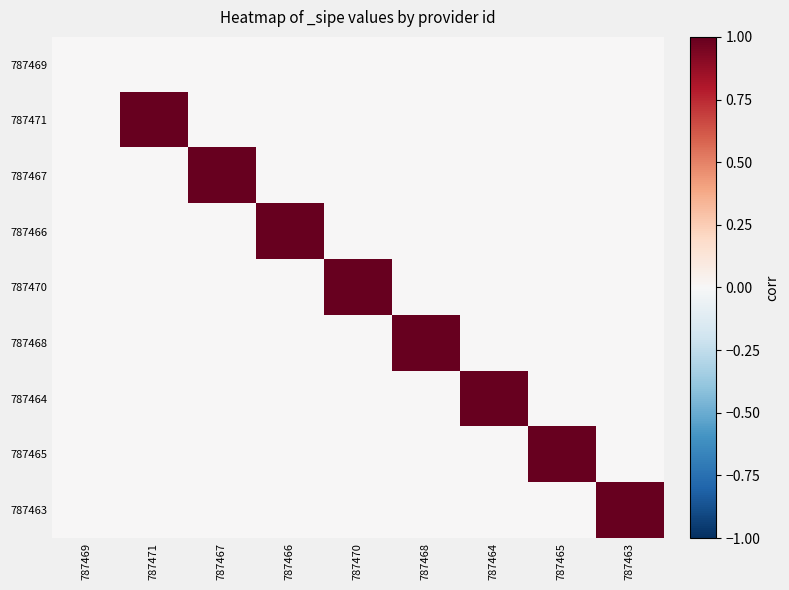

Reading left to right, what are all the values shown in this chart?

787469: 787469=0	787471=0	787467=0	787466=0	787470=0	787468=0	787464=0	787465=0	787463=0
787471: 787469=0	787471=1	787467=0	787466=0	787470=0	787468=0	787464=0	787465=0	787463=0
787467: 787469=0	787471=0	787467=1	787466=0	787470=0	787468=0	787464=0	787465=0	787463=0
787466: 787469=0	787471=0	787467=0	787466=1	787470=0	787468=0	787464=0	787465=0	787463=0
787470: 787469=0	787471=0	787467=0	787466=0	787470=1	787468=0	787464=0	787465=0	787463=0
787468: 787469=0	787471=0	787467=0	787466=0	787470=0	787468=1	787464=0	787465=0	787463=0
787464: 787469=0	787471=0	787467=0	787466=0	787470=0	787468=0	787464=1	787465=0	787463=0
787465: 787469=0	787471=0	787467=0	787466=0	787470=0	787468=0	787464=0	787465=1	787463=0
787463: 787469=0	787471=0	787467=0	787466=0	787470=0	787468=0	787464=0	787465=0	787463=1